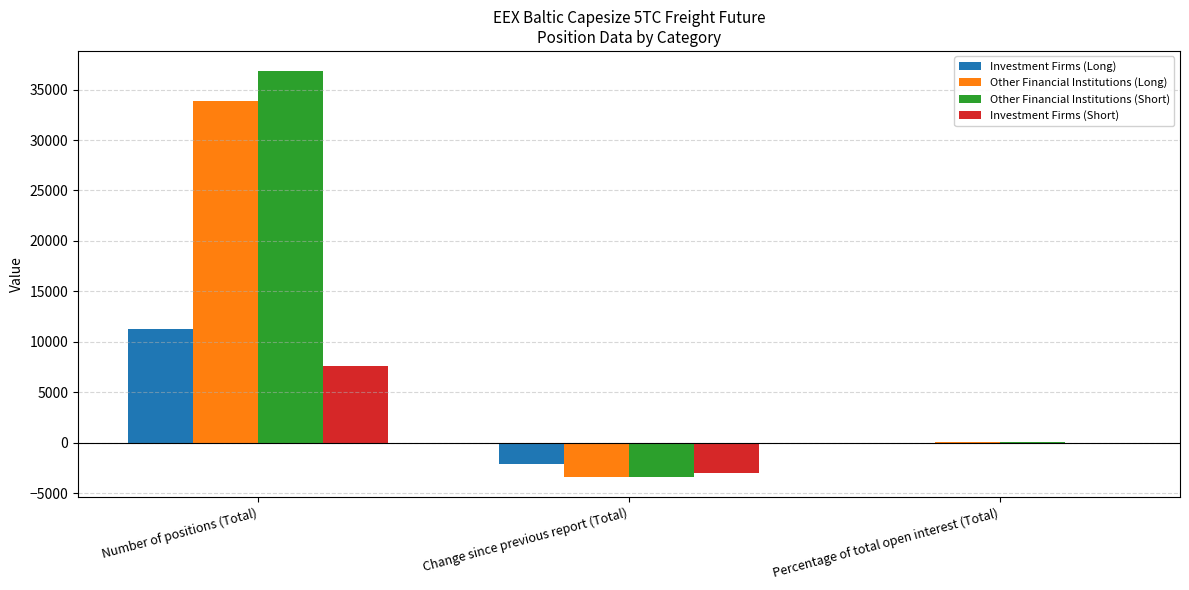

The Investment Firms (Long) series shows 11248.6 at Number of positions (Total). True or false?

True